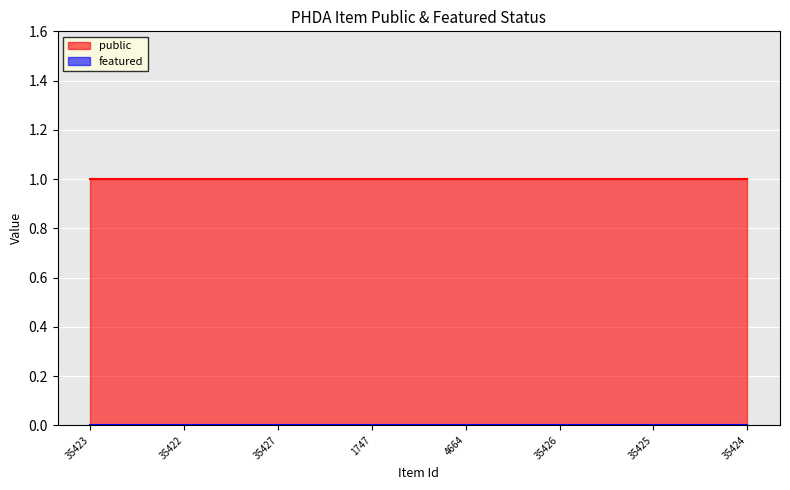

True or false: public has a value of 1 at 35422.

True